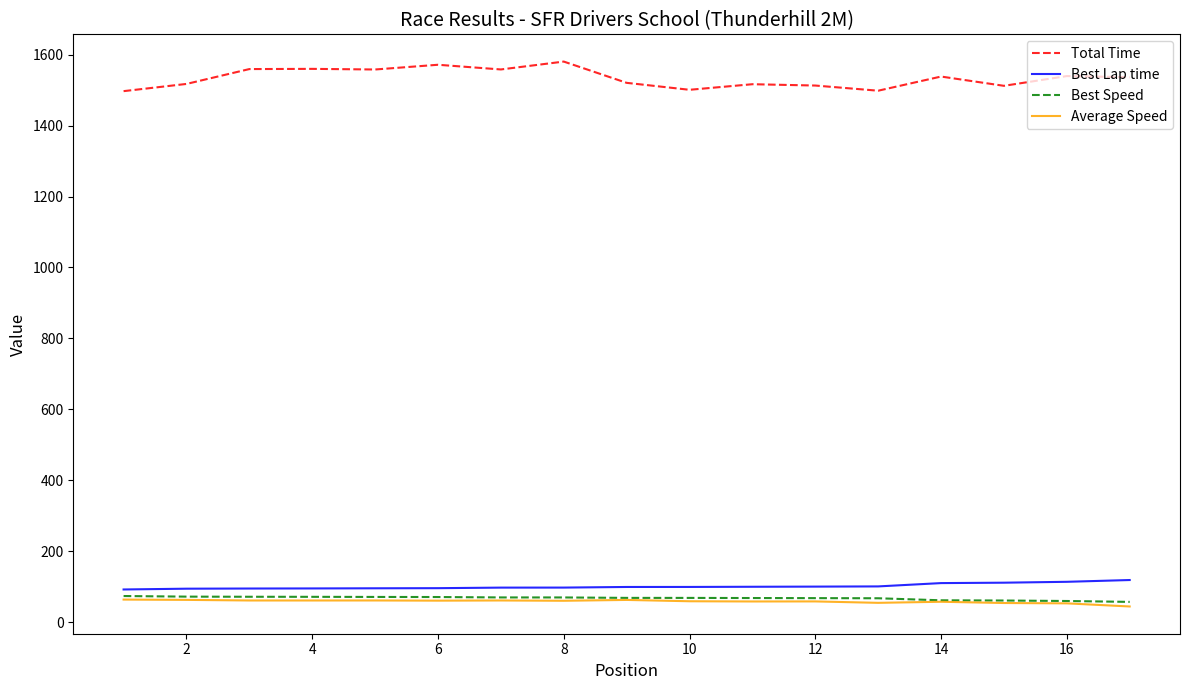

What is the average value of the Best Speed series?

67.9